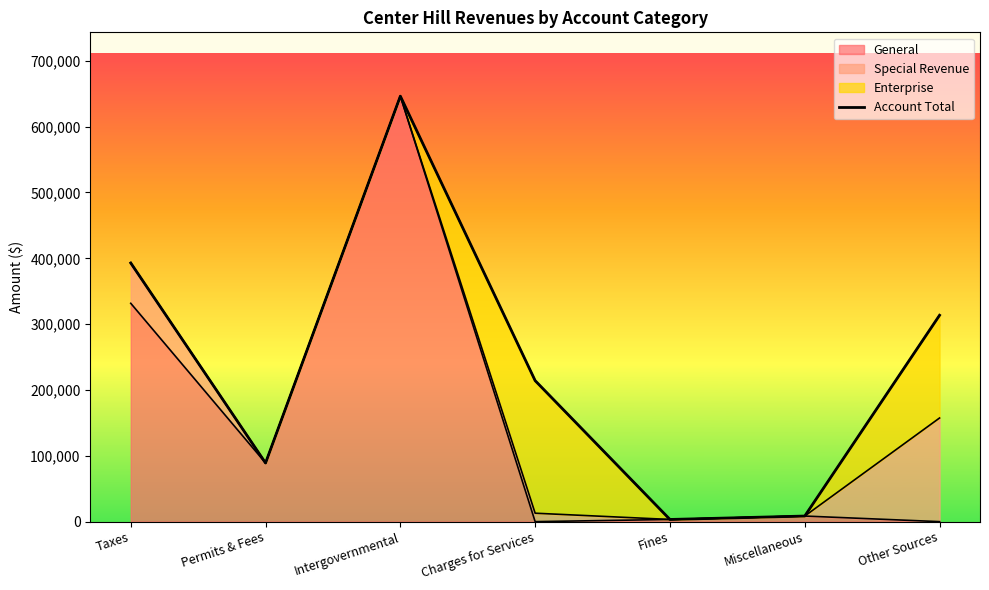

The value of General at Intergovernmental is 646350. True or false?

True